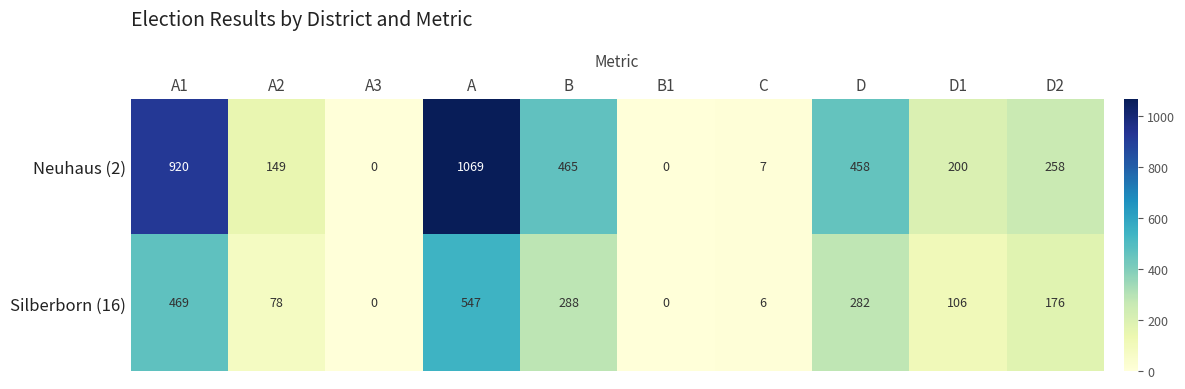

Rank the series by their maximum value, from highest to lowest.

Neuhaus (2), Silberborn (16)